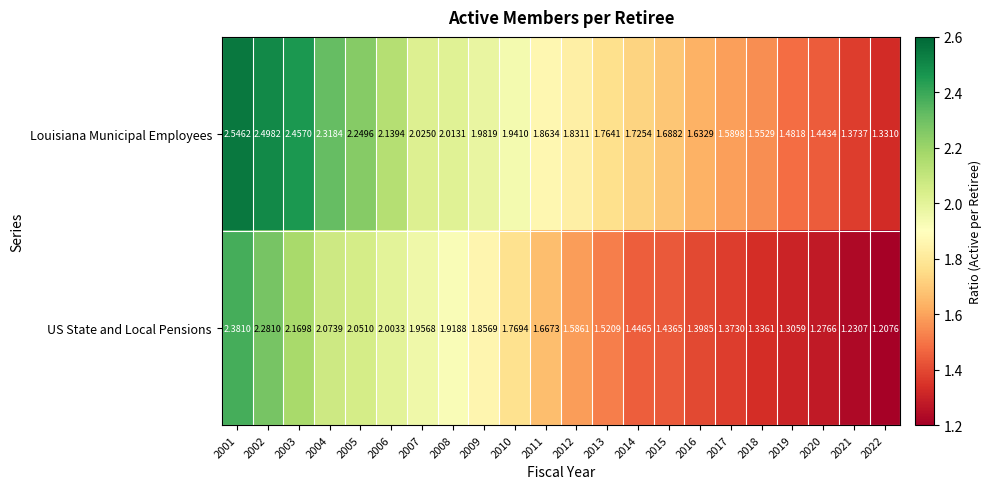

Which series changed the most between 2007 and 2014?

US State and Local Pensions